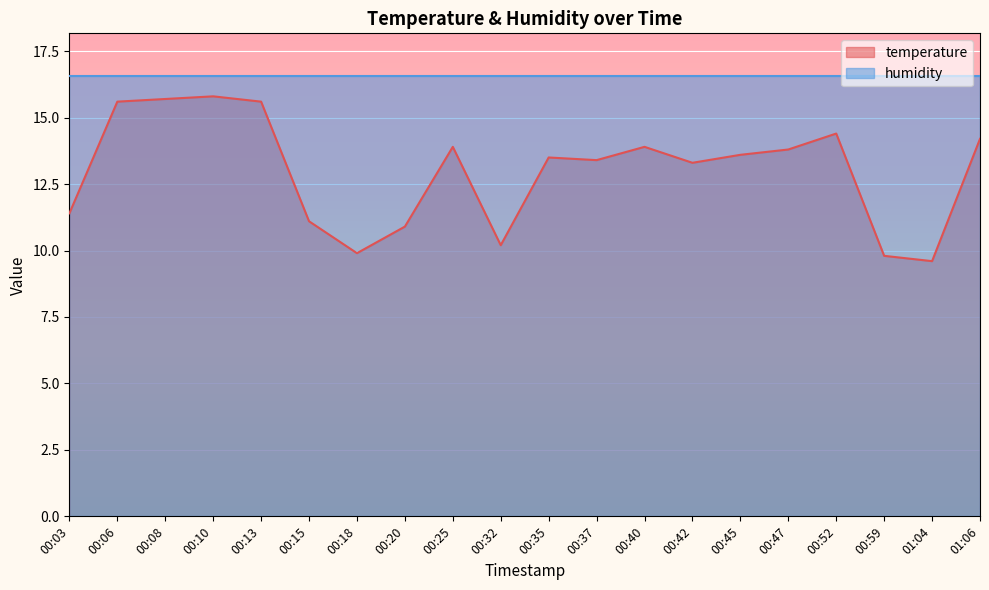

Reading left to right, transcribe all the data shown in this chart.

00:03=11.4	00:06=15.6	00:08=15.7	00:10=15.8	00:13=15.6	00:15=11.1	00:18=9.9	00:20=10.9	00:25=13.9	00:32=10.2	00:35=13.5	00:37=13.4	00:40=13.9	00:42=13.3	00:45=13.6	00:47=13.8	00:52=14.4	00:59=9.8	01:04=9.6	01:06=14.2